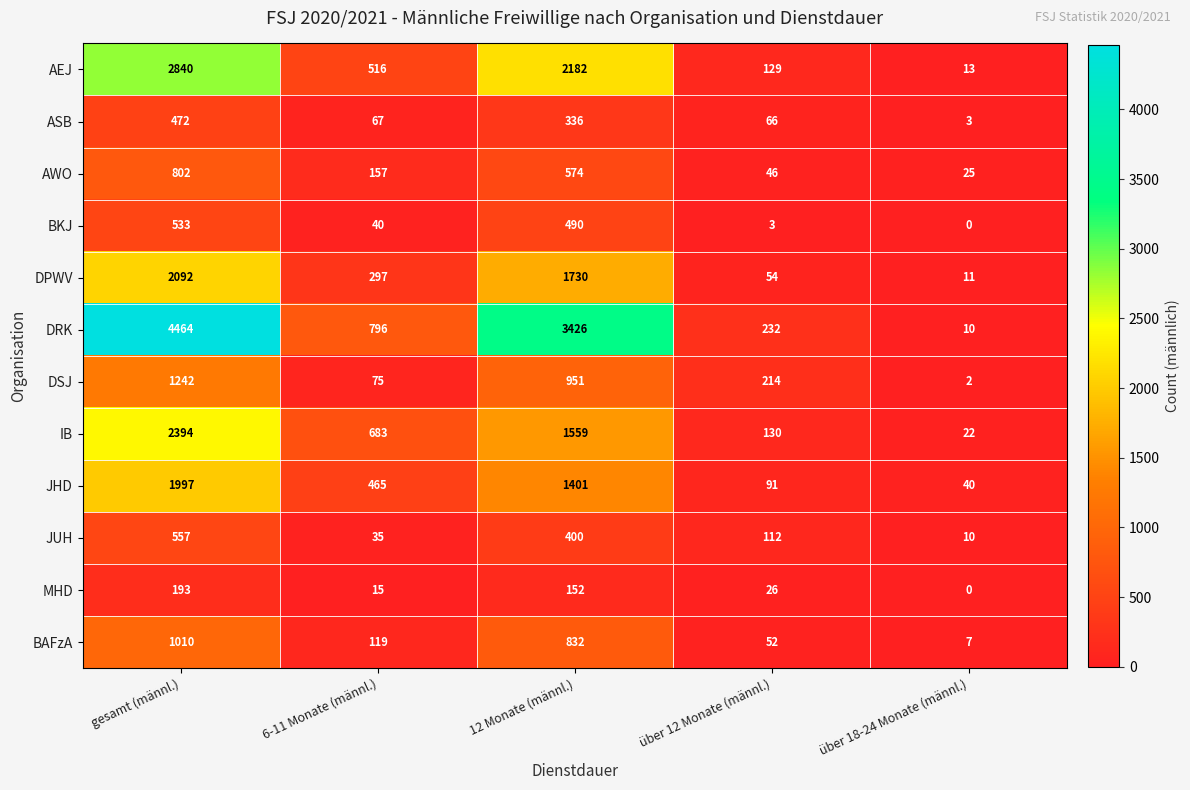

At which label is ASB closest to 237?

12 Monate (männl.)